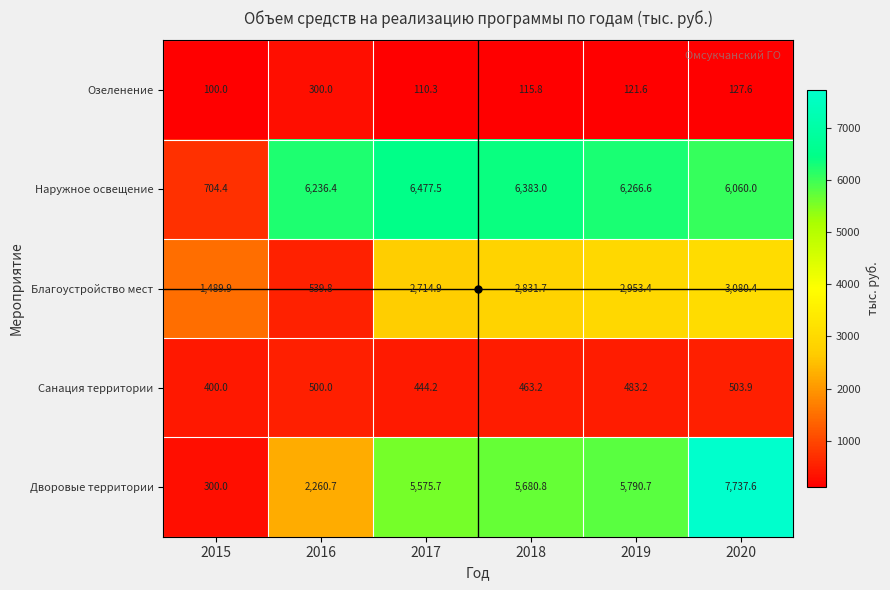

Which series has the largest range (max minus min)?

Дворовые территории